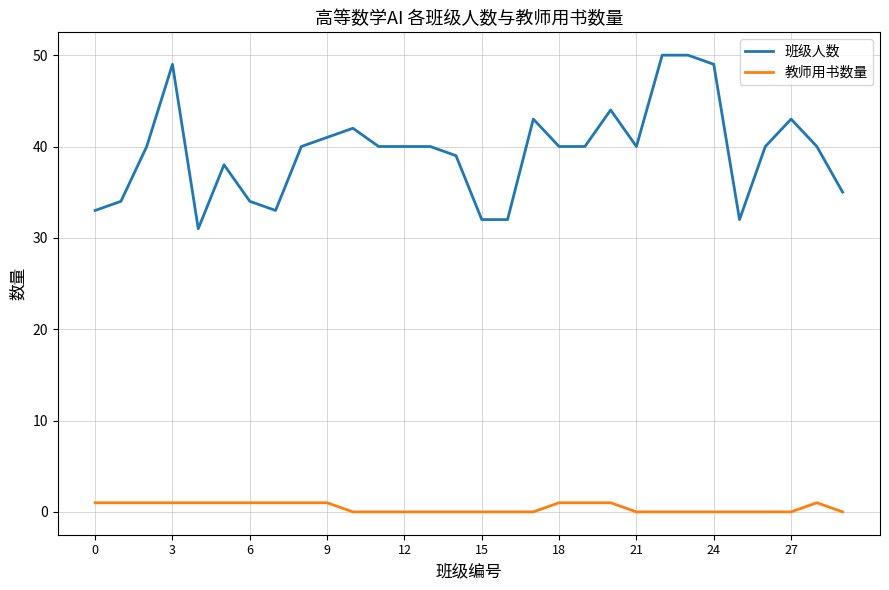

Reading left to right, what are all the values shown in this chart?

班级人数: 33	34	40	49	31	38	34	33	40	41	42	40	40	40	39	32	32	43	40	40	44	40	50	50	49	32	40	43	40	35
教师用书数量: 1	1	1	1	1	1	1	1	1	1	0	0	0	0	0	0	0	0	1	1	1	0	0	0	0	0	0	0	1	0